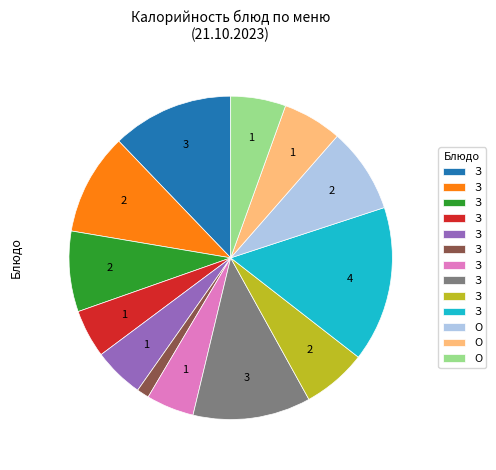

Is there any slice that represents more than half of the pie?

No